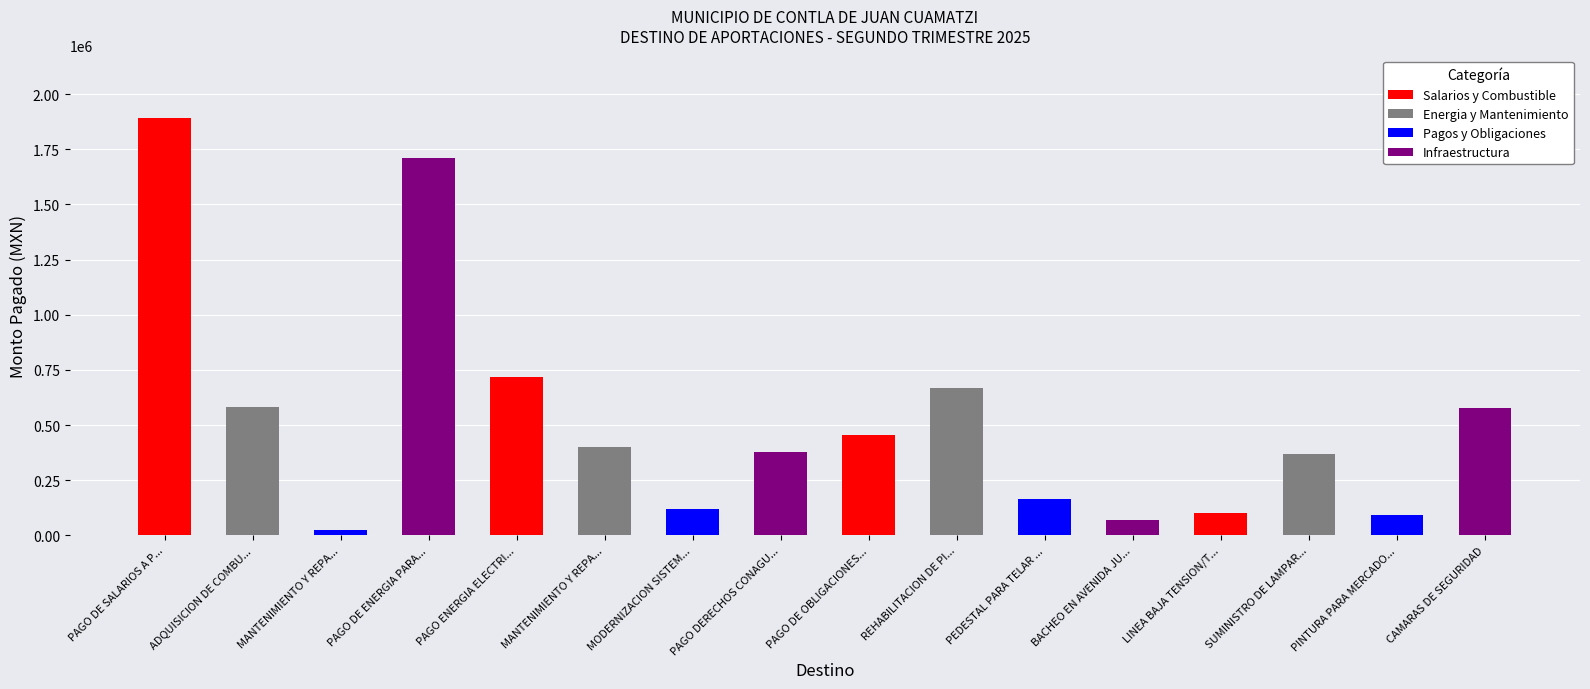

What is the smallest value displayed?

25404.0